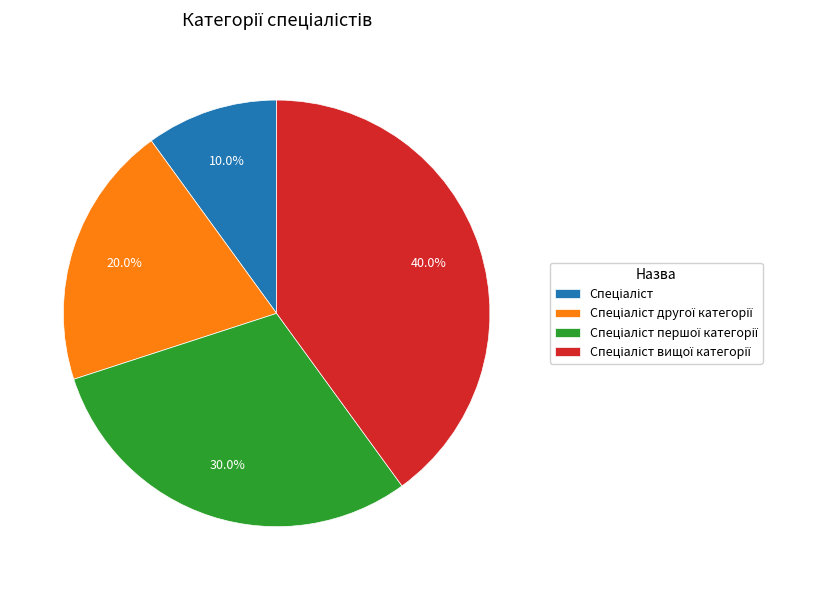

How many slices are in this pie chart?

4